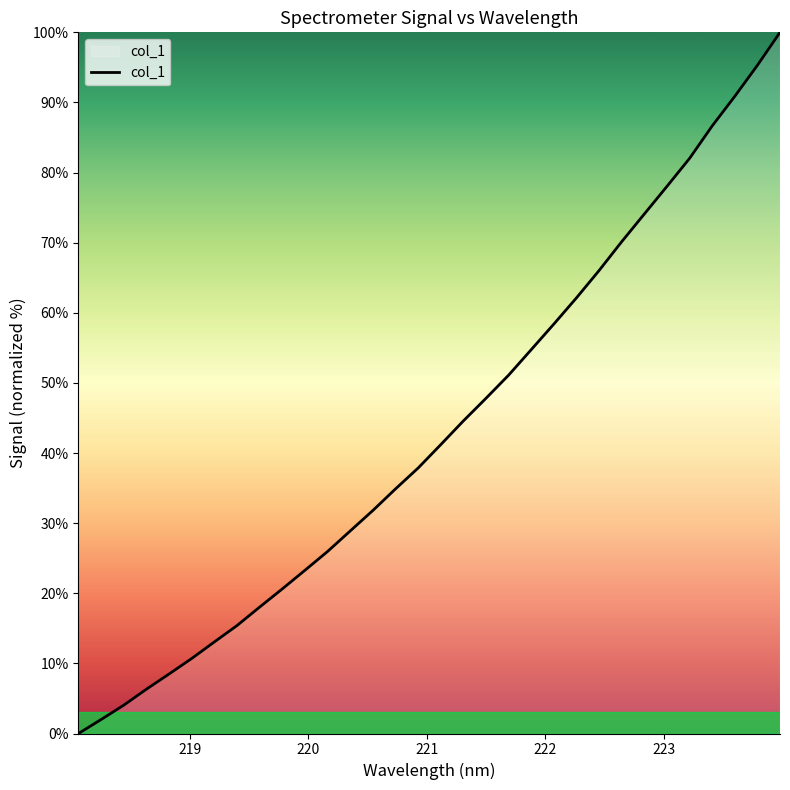

What is the average value?

43.3